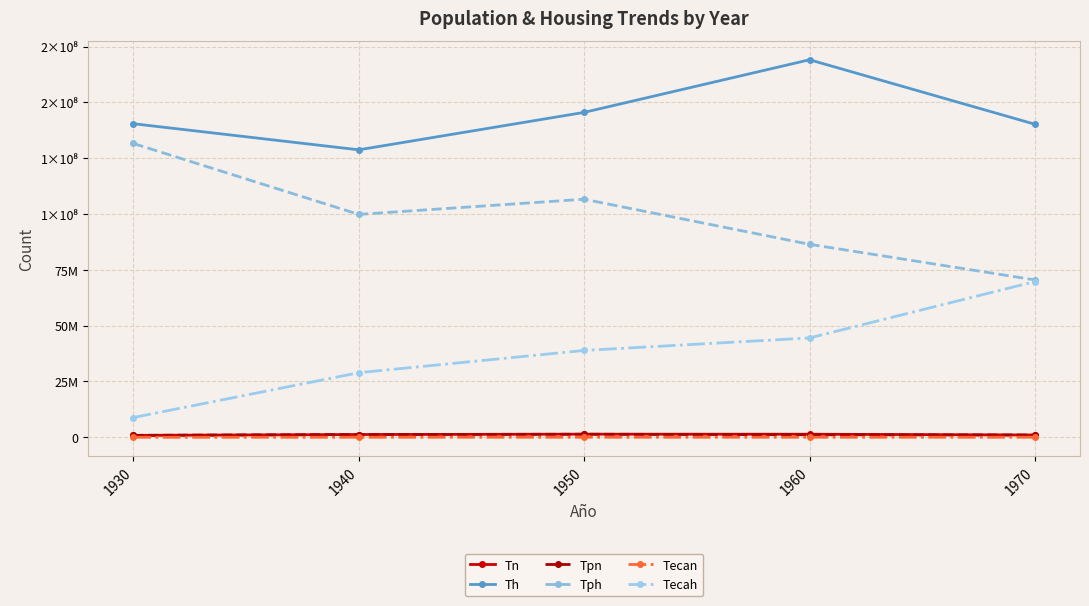

List the series in order of their peak value, highest first.

Th, Tph, Tecah, Tn, Tpn, Tecan